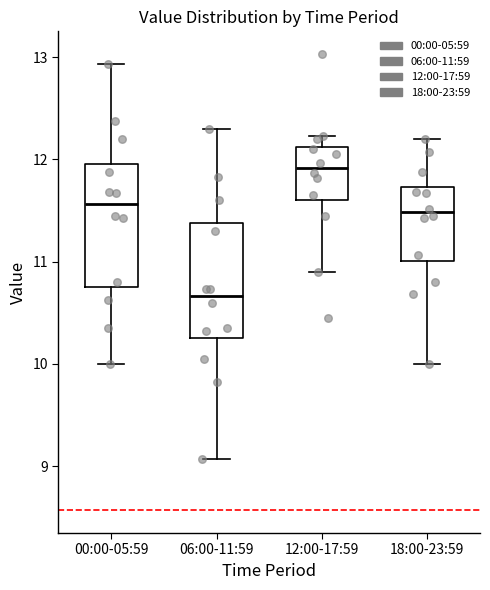

Where is the upper edge of the box for 18:00-23:59 on the y-axis? The values are not printed on the chart, so give them approximately, as read against the axis.

11.7